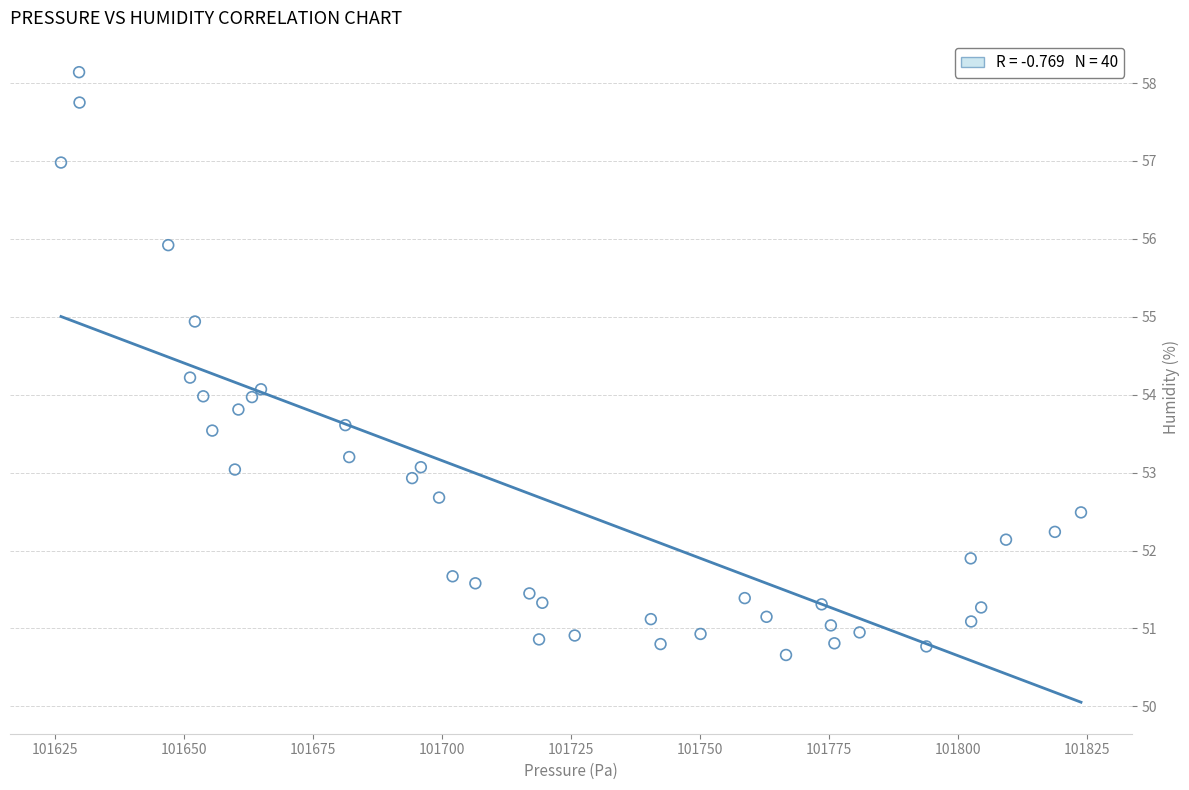

What is the range of Y values (max minus min)?

7.5